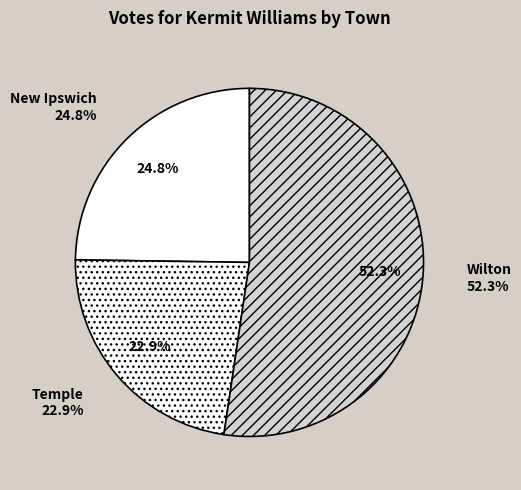

Is it true that New Ipswich is 25% of the pie?

True